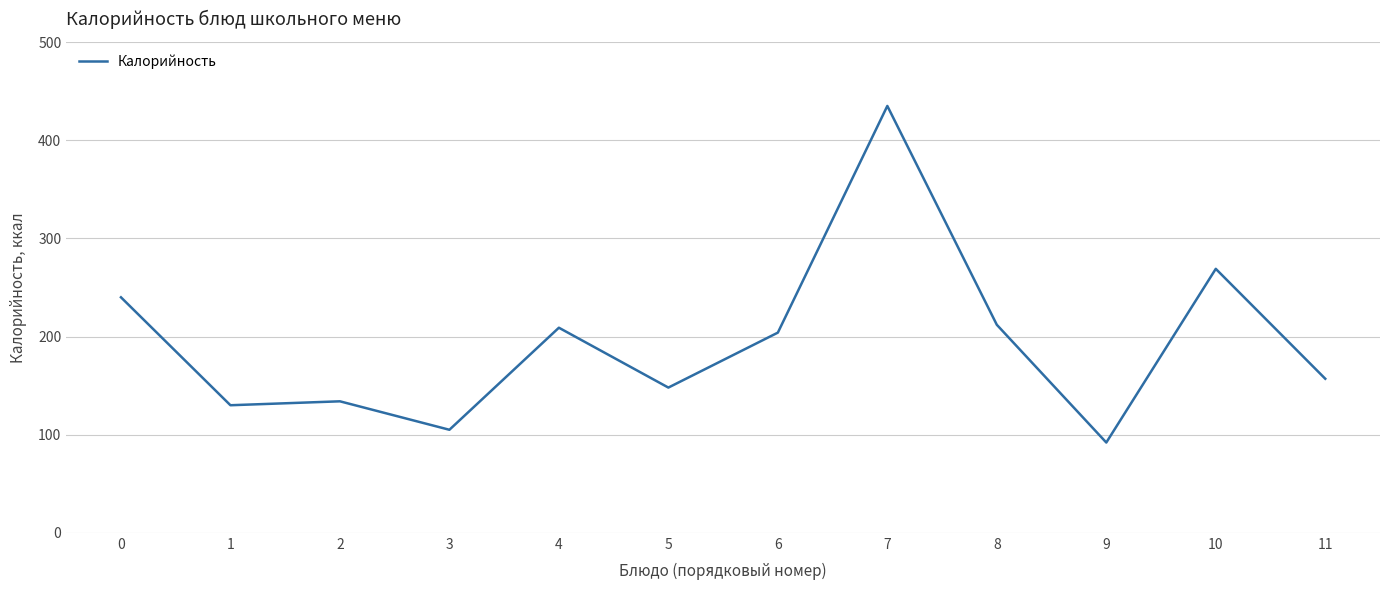

Which has a higher value, 1 or 10?

10